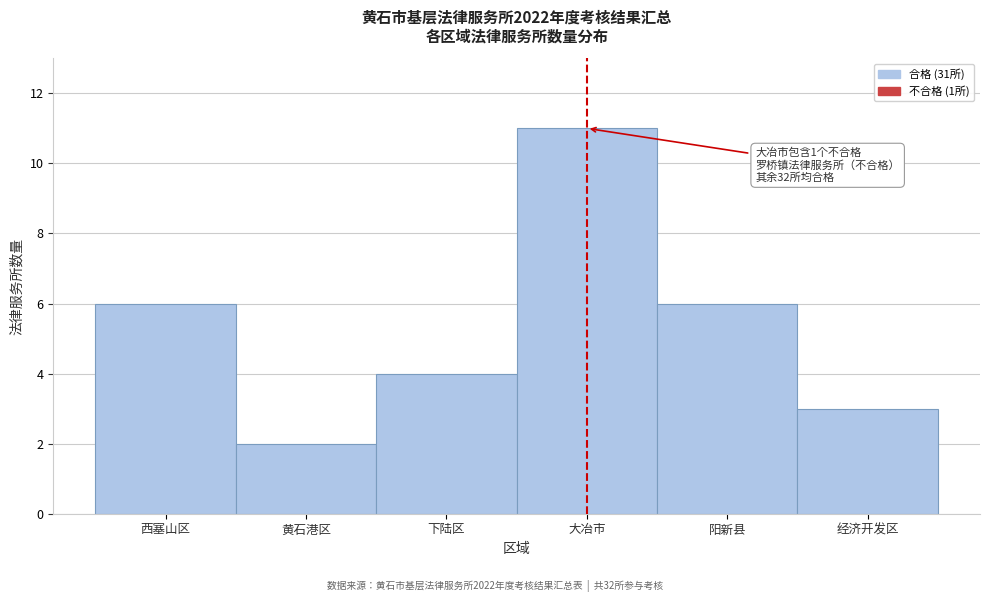

Reading right to left, list all the values displayed in this chart.

经济开发区=3	阳新县=6	大冶市=11	下陆区=4	黄石港区=2	西塞山区=6